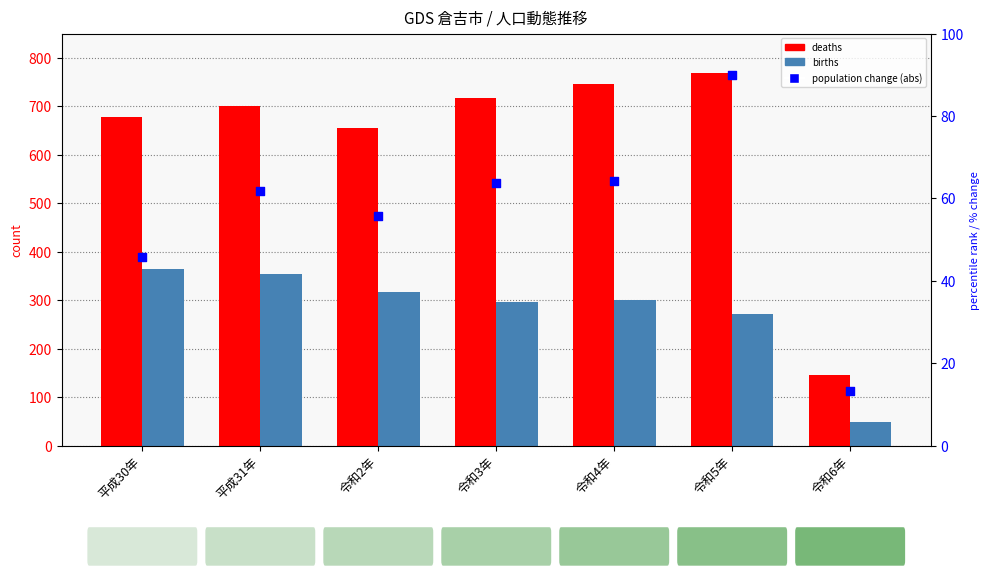

At how many categories does at least one series exceed 725?

2